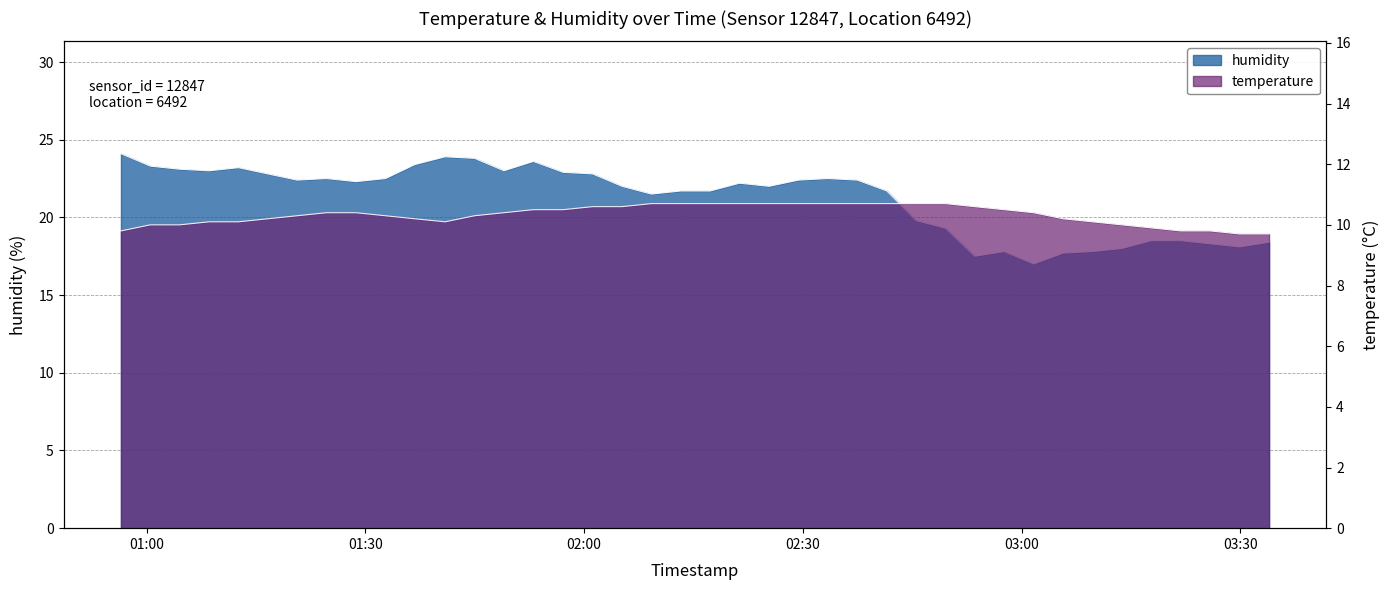

Rank the series by their average value, from lowest to highest.

temperature, humidity